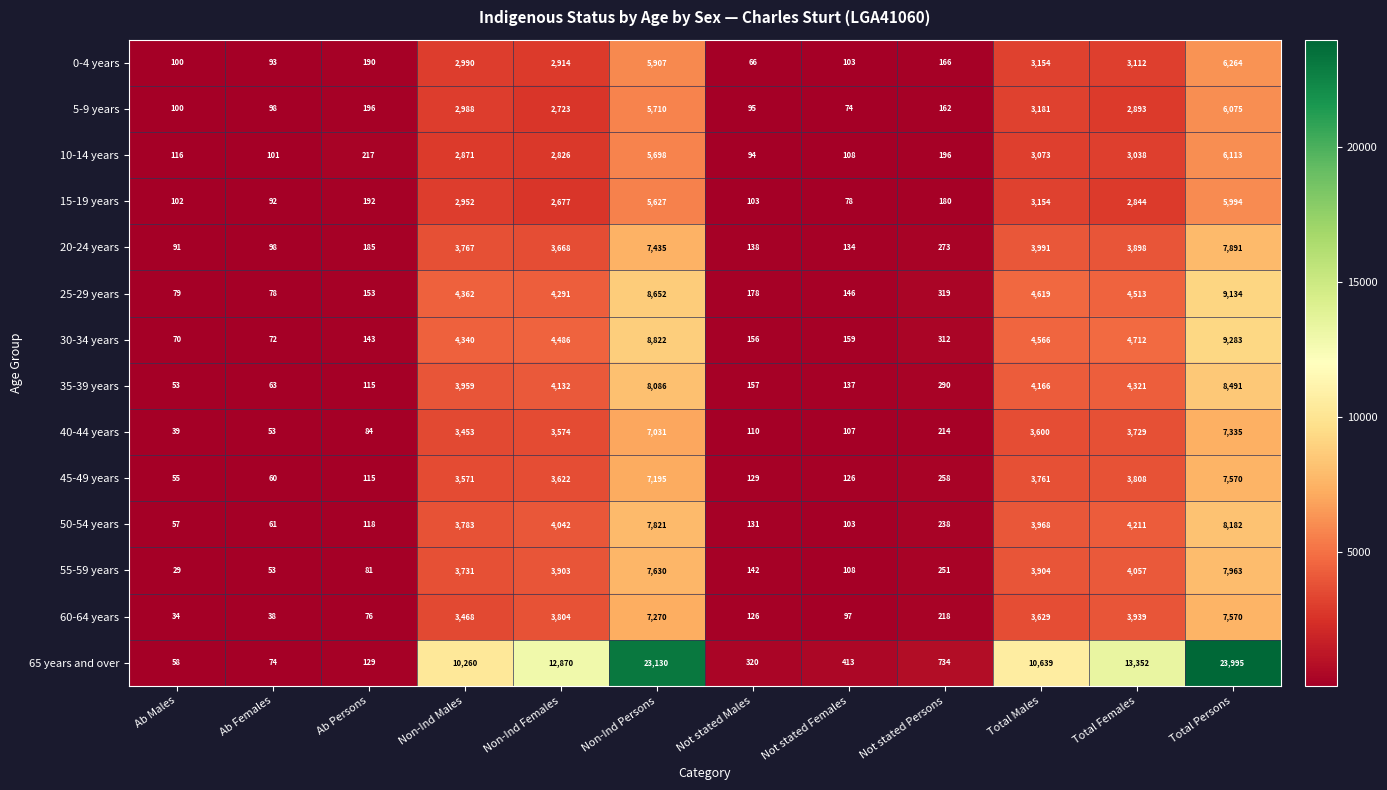

What is the average value of the 10-14 years series?

2038